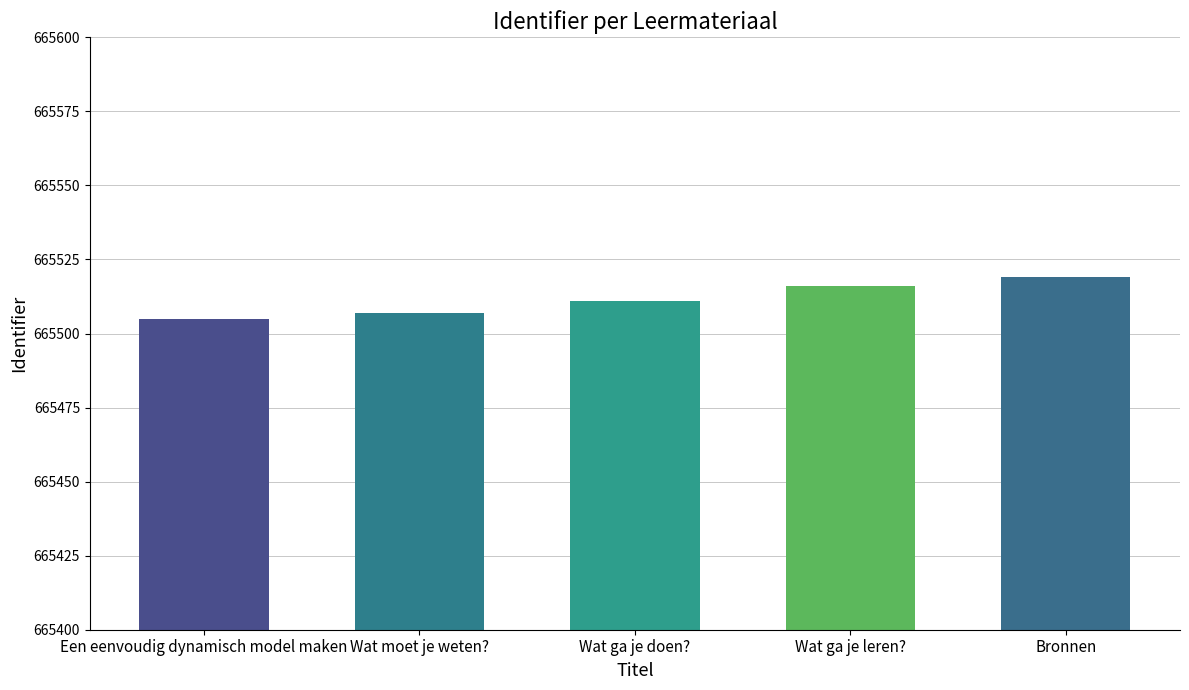

Reading left to right, transcribe all the data shown in this chart.

665505	665507	665511	665516	665519